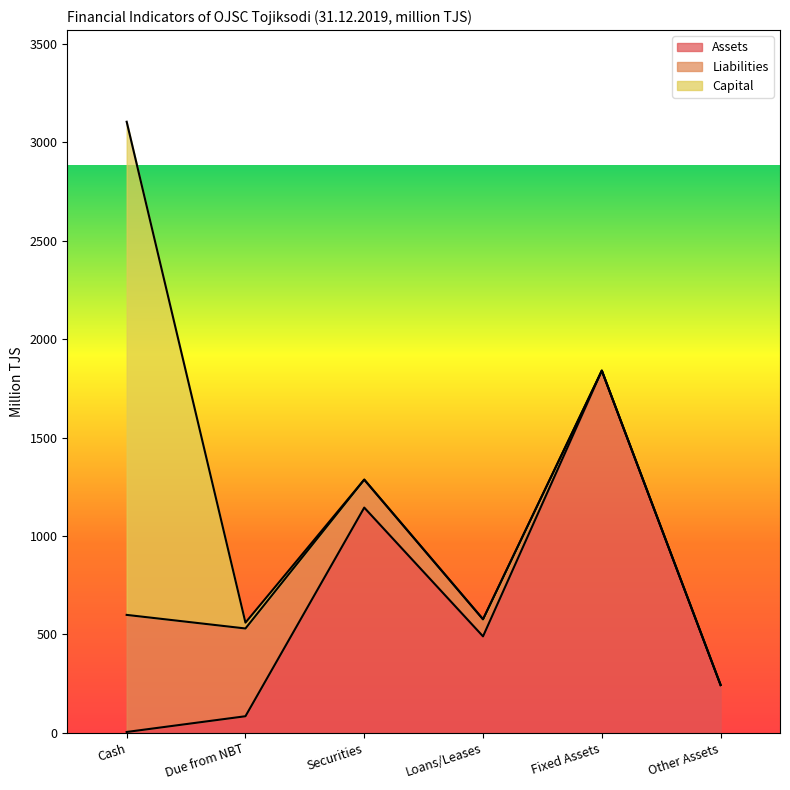

What position from the right is Due from NBT?

5